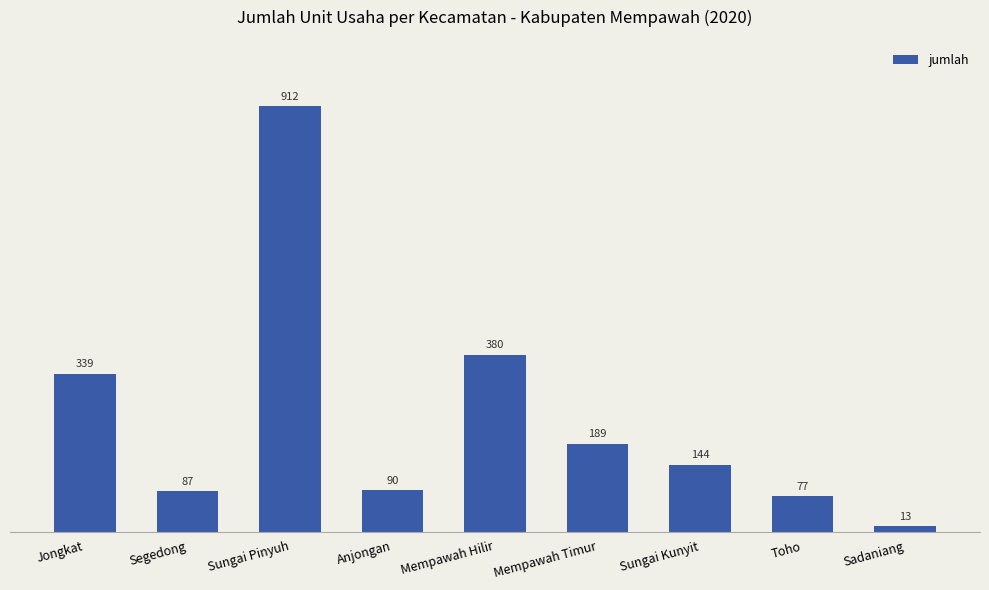

List the labels in order of value, largest first.

Sungai Pinyuh, Mempawah Hilir, Jongkat, Mempawah Timur, Sungai Kunyit, Anjongan, Segedong, Toho, Sadaniang